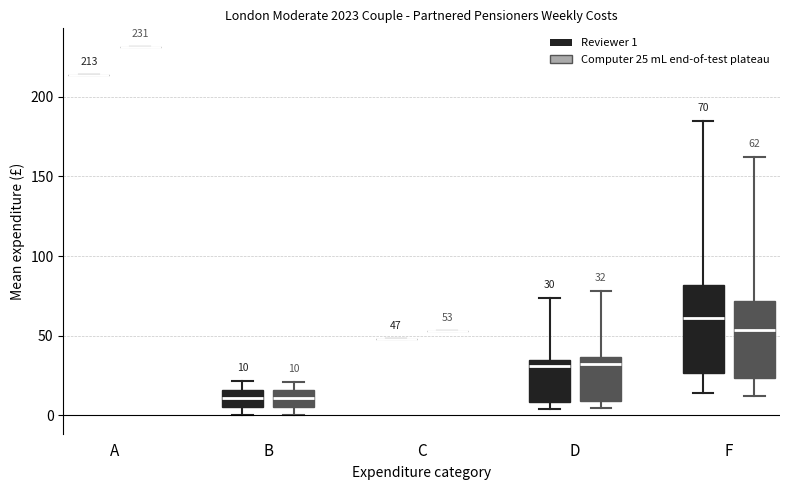

Comparing the boxes themselves (not the whiskers), which one is the tallest?

F (Reviewer 1)